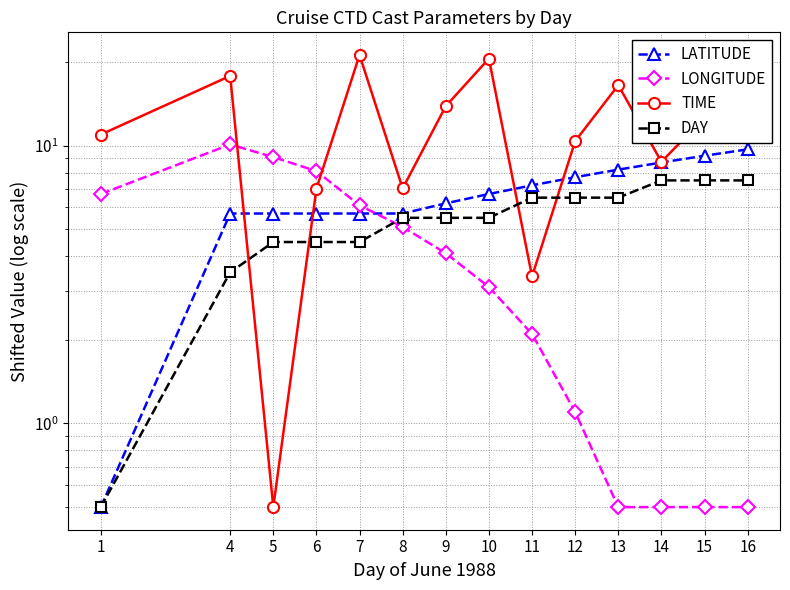

Reading right to left, what are all the values shown in this chart?

LATITUDE: 9.7	9.2	8.7	8.2	7.7	7.2	6.7	6.2	5.7	5.7	5.7	5.7	5.7	0.5
LONGITUDE: 0.5	0.5	0.5	0.5	1.1	2.1	3.1	4.1	5.1	6.1	8.1	9.1	10.1	6.7
TIME: 16.2	12.6	8.8	16.5	10.4	3.4	20.6	13.9	7.0	21.2	7.0	0.5	17.8	11.0
DAY: 7.5	7.5	7.5	6.5	6.5	6.5	5.5	5.5	5.5	4.5	4.5	4.5	3.5	0.5